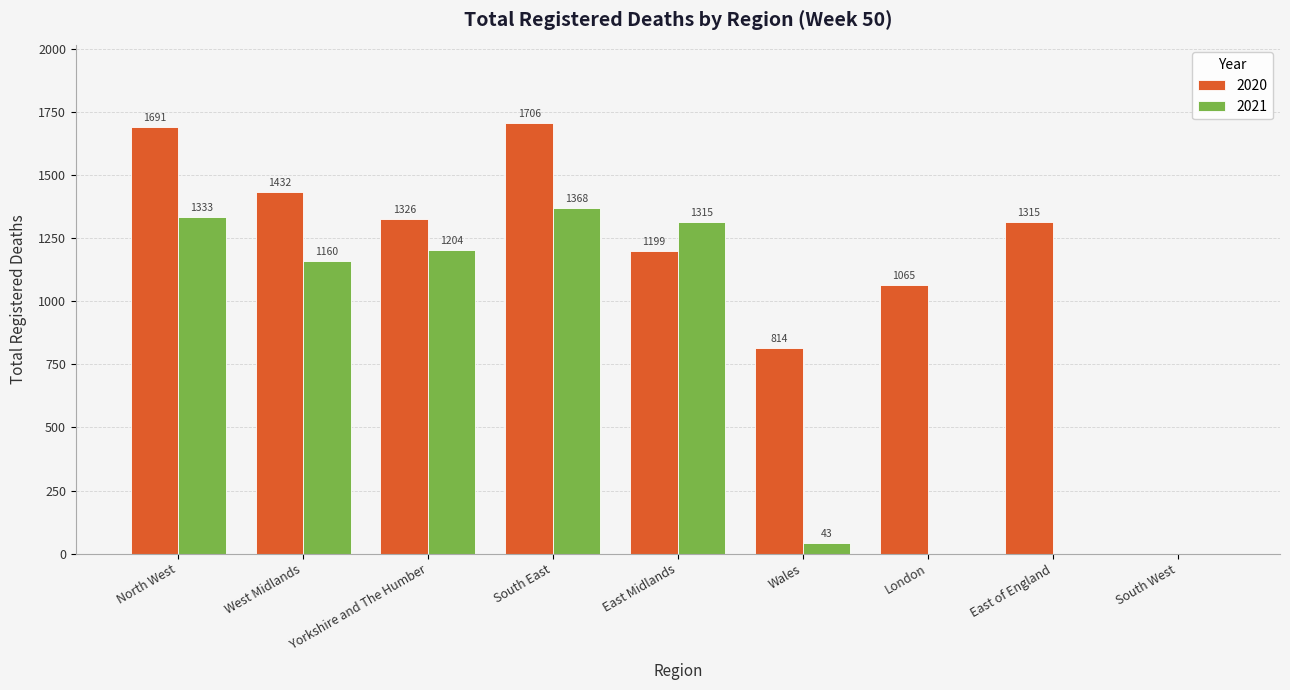

How many values in 2020 are above zero?

8